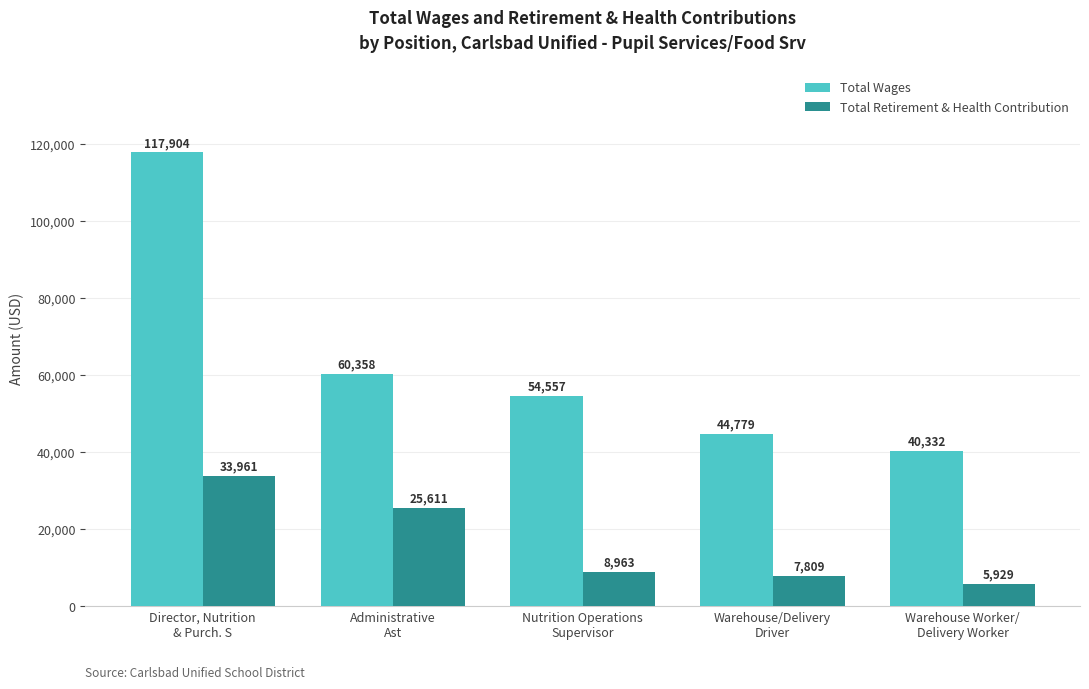

At which category is the sum across all series the highest?

Director, Nutrition
& Purch. S